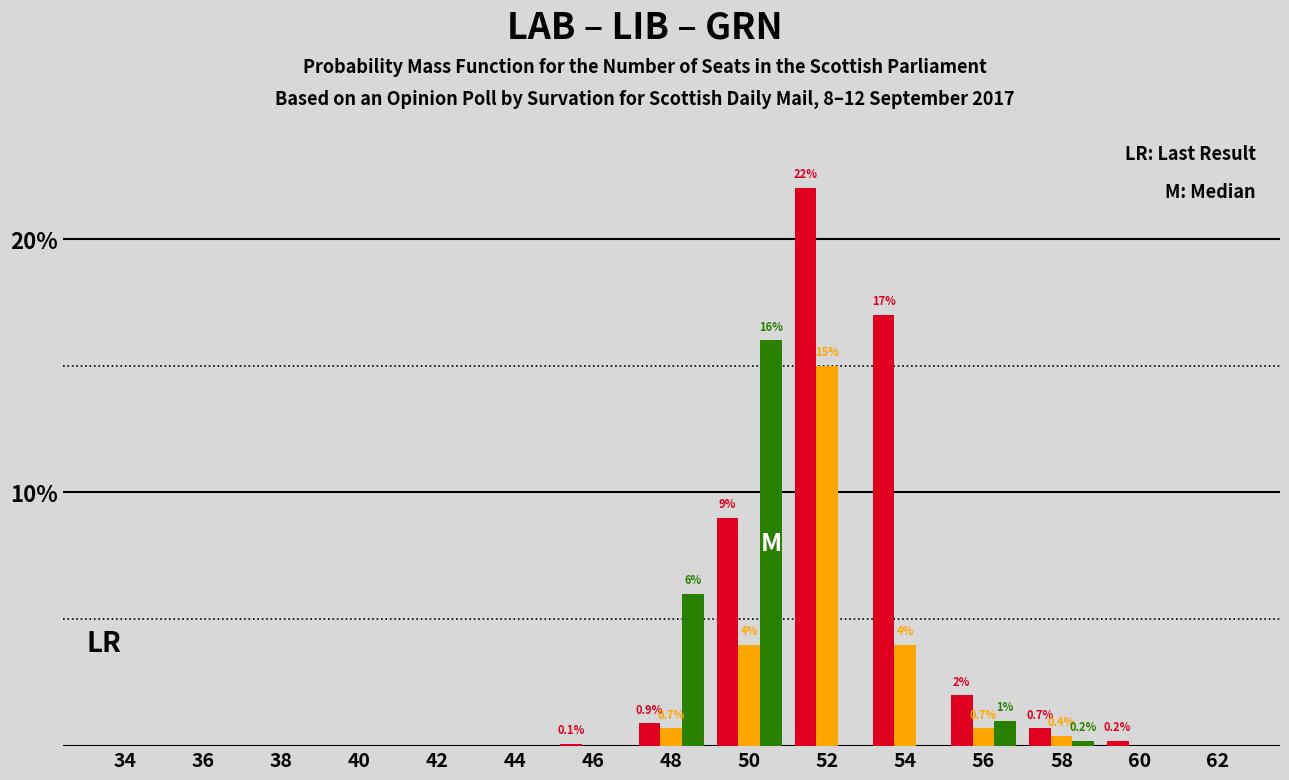

What is the total value across all series at 48?

7.6